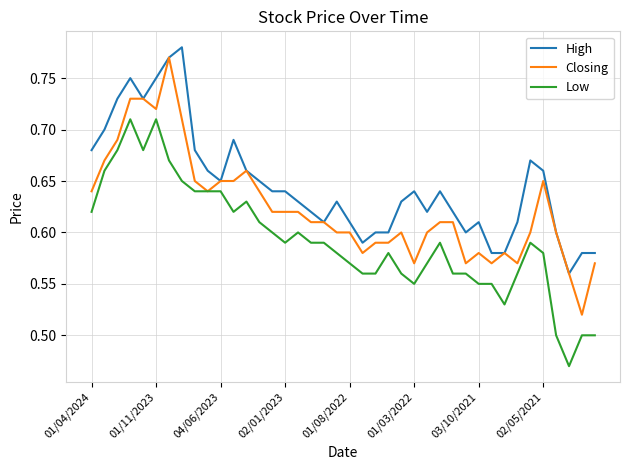

List the series in order of their overall mean, lowest first.

Low, Closing, High